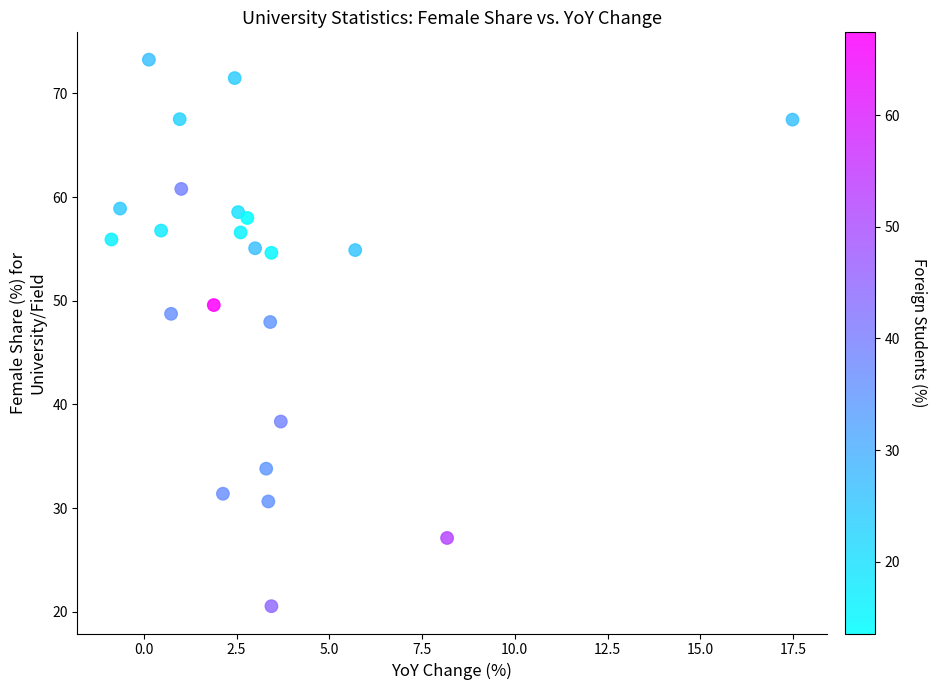

What is the range of Y values (max minus min)?

52.7